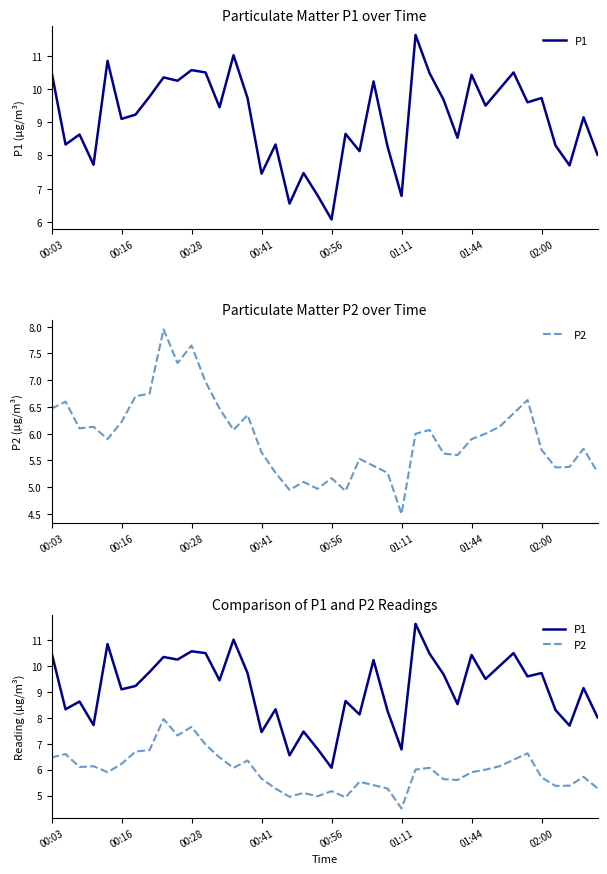

Rank the series by their average value, from highest to lowest.

P1, P2